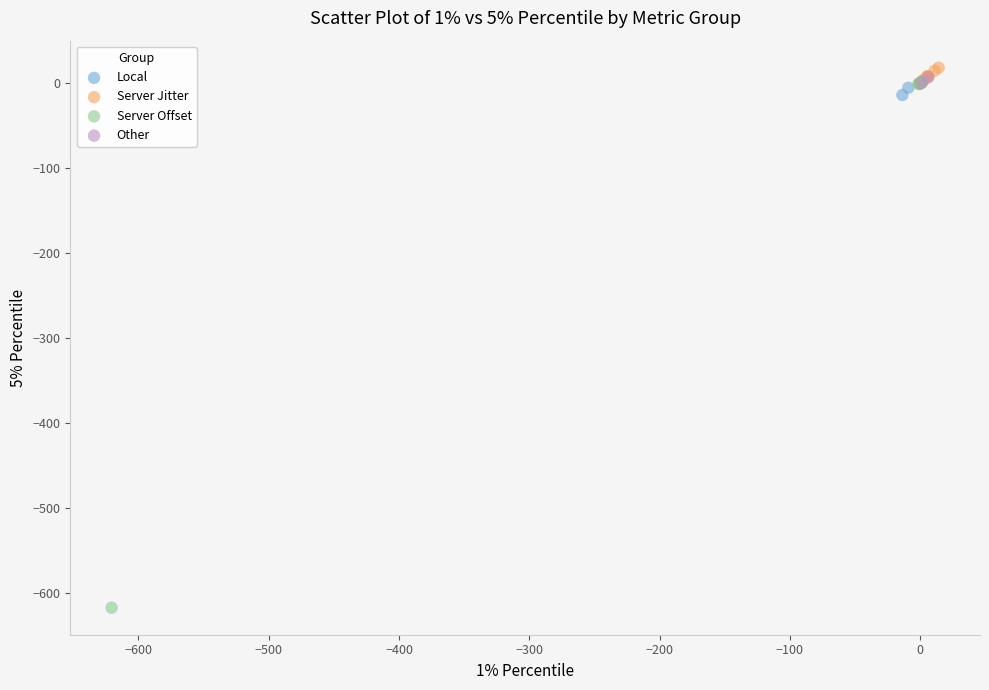

Which series has the largest Y range (max minus min)?

Server Offset